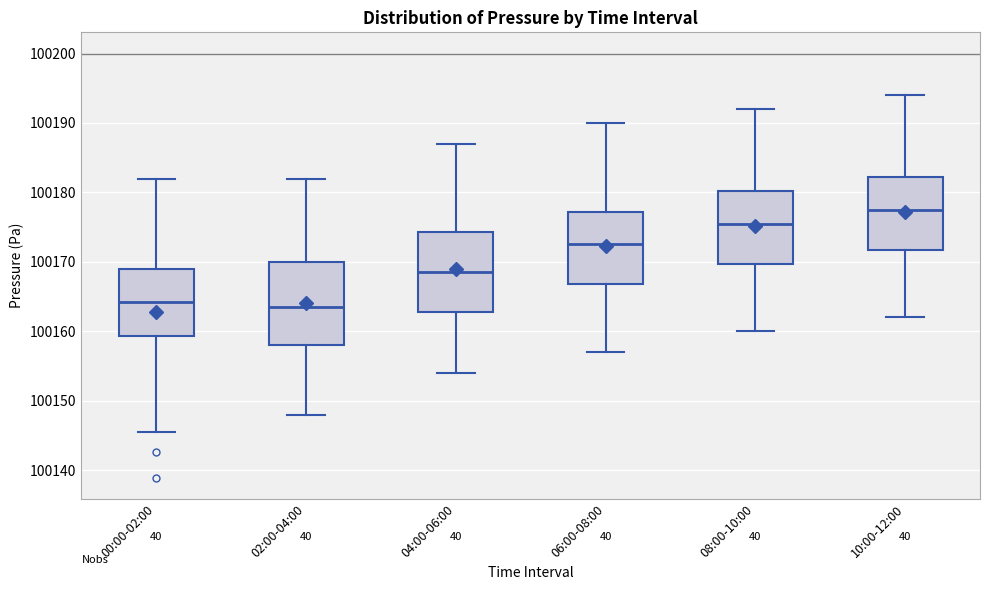

Reading left to right, transcribe this box plot: for each box, give where its median line is, the range the box spans, and where its two whiskers end, as read against the y-axis. The values are not printed on the chart, so give them approximately, as read against the axis.

00:00-02:00: median 100164, box 100159 to 100169, whiskers 100145 to 100182
02:00-04:00: median 100164, box 100158 to 100170, whiskers 100148 to 100182
04:00-06:00: median 100169, box 100163 to 100174, whiskers 100154 to 100187
06:00-08:00: median 100173, box 100167 to 100177, whiskers 100157 to 100190
08:00-10:00: median 100176, box 100170 to 100180, whiskers 100160 to 100192
10:00-12:00: median 100178, box 100172 to 100182, whiskers 100162 to 100194